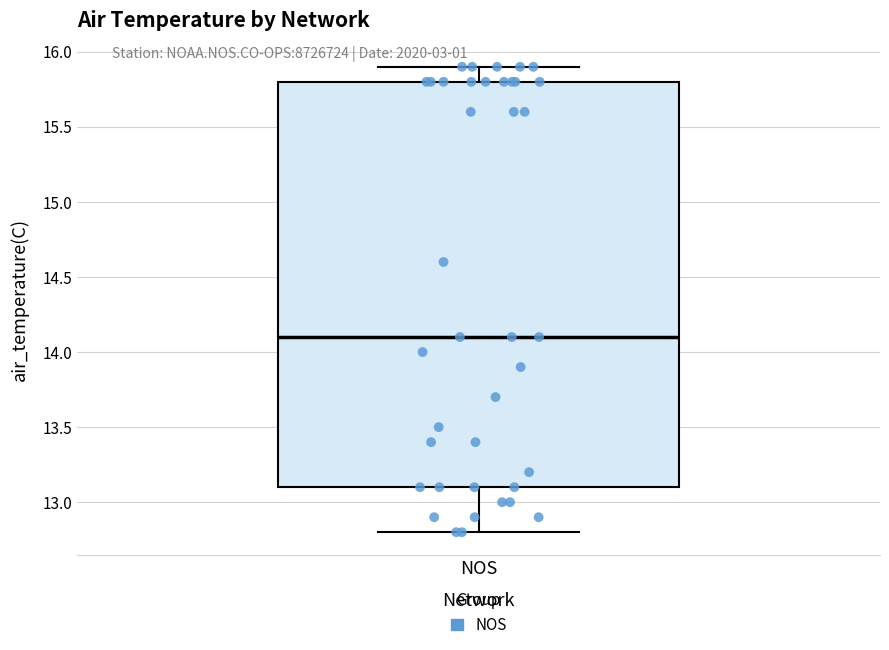

Where does the lower whisker of the box for NOS end on the y-axis? The values are not printed on the chart, so give them approximately, as read against the axis.

12.8